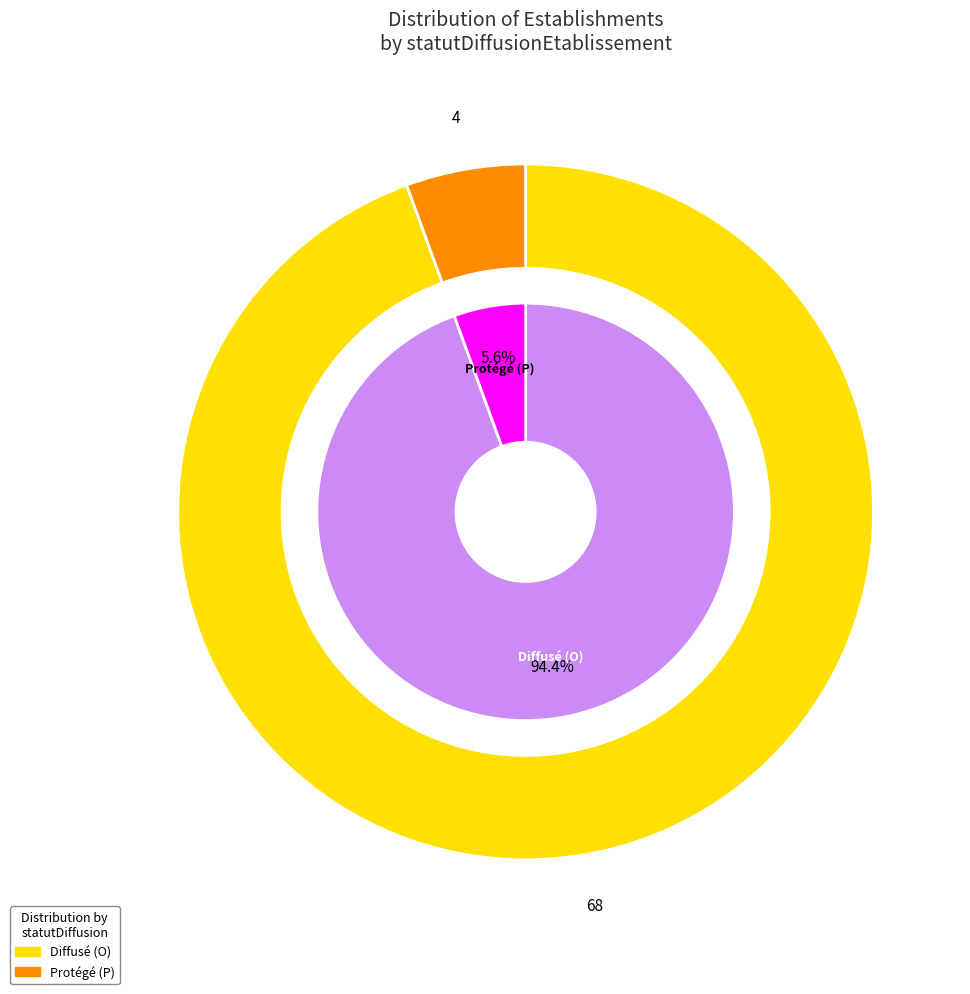

Rank the categories by value from highest to lowest.

O, P